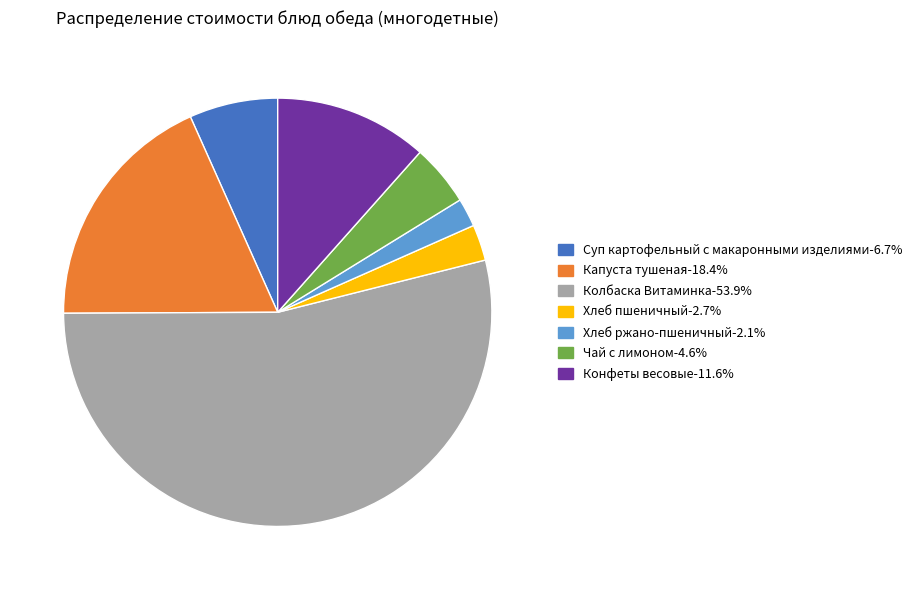

How many segments does this pie chart have?

7